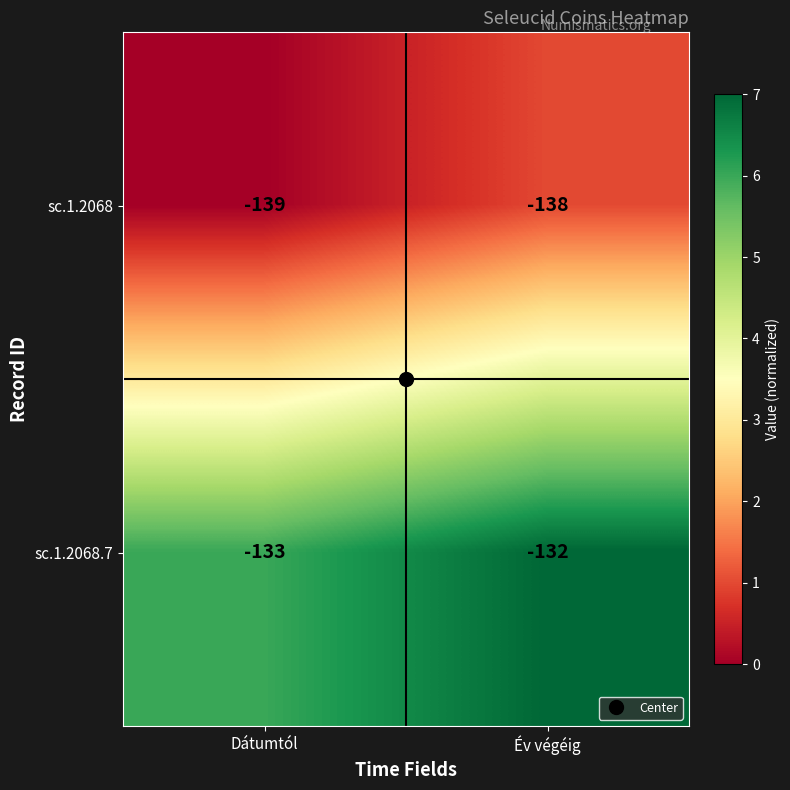

What is the total value across all series at Dátumtól?

-272